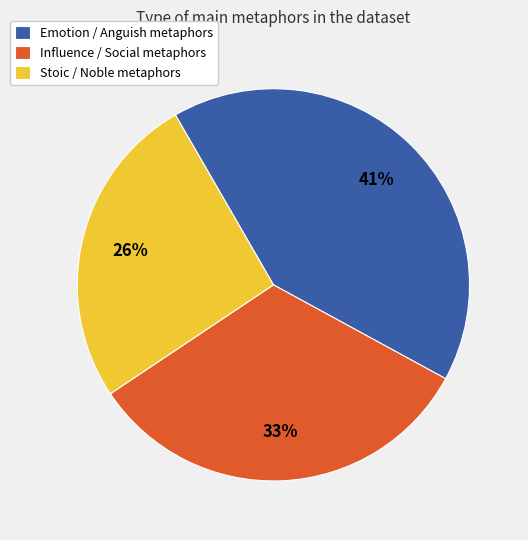

To the nearest percent, what is the average slice percentage?

33%